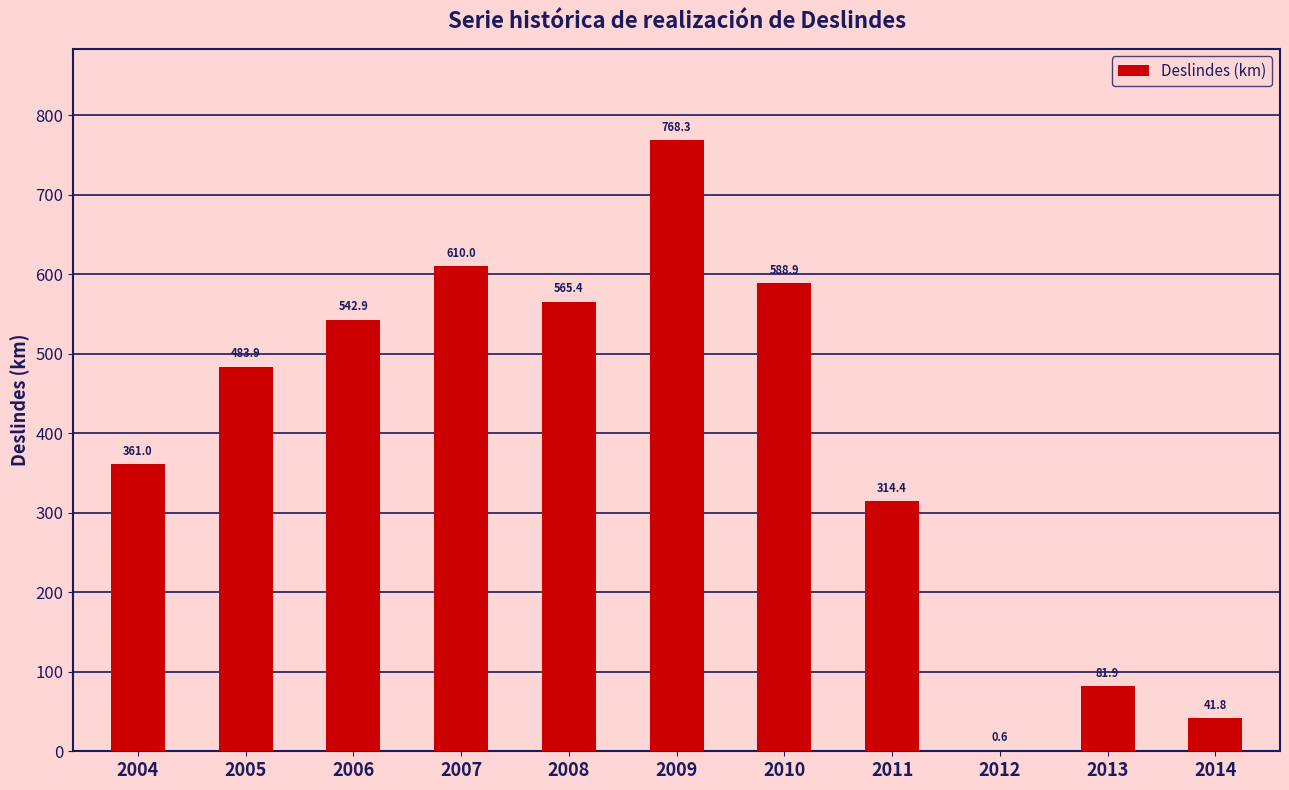

Reading left to right, list all the values displayed in this chart.

361.0	483.9	542.9	610.0	565.4	768.3	588.9	314.4	0.6	81.9	41.8